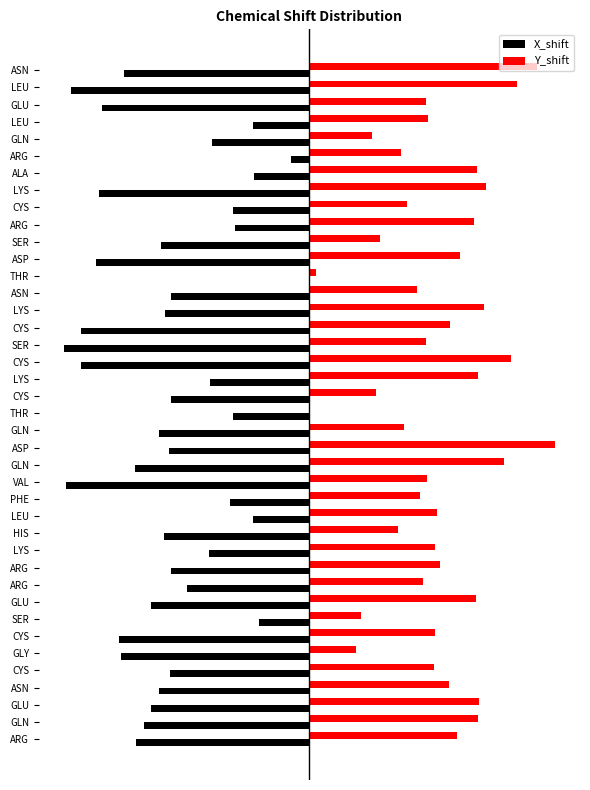

What are all the series names shown in the legend?

X_shift, Y_shift